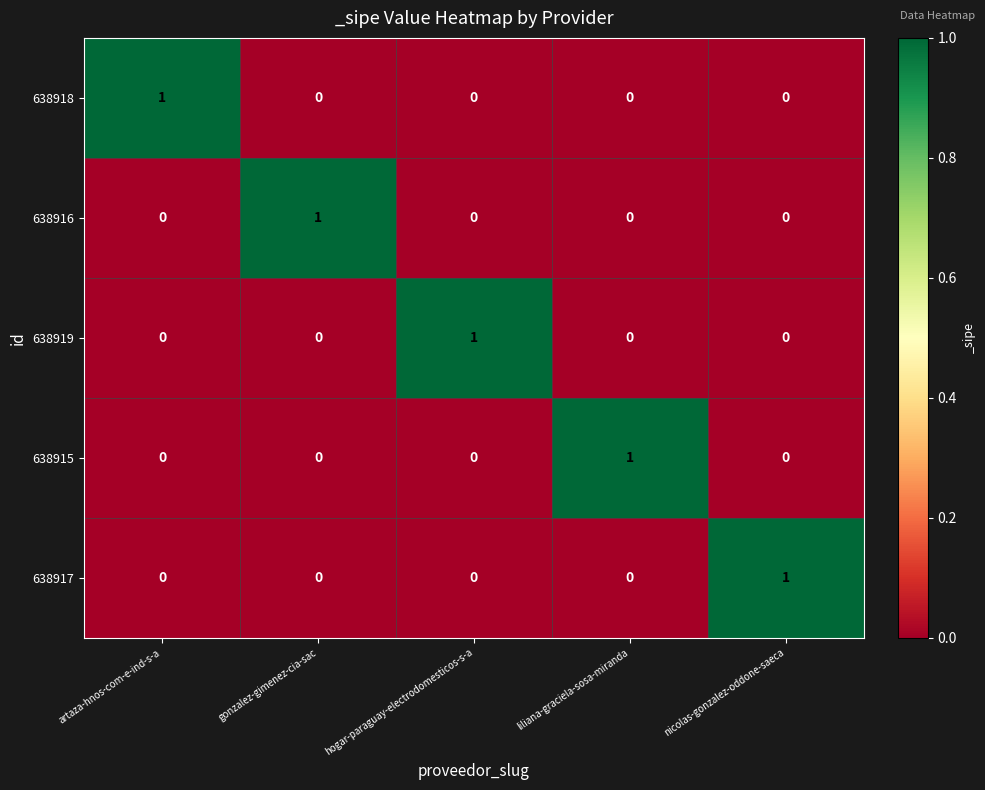

At how many categories does at least one series exceed 0?

5